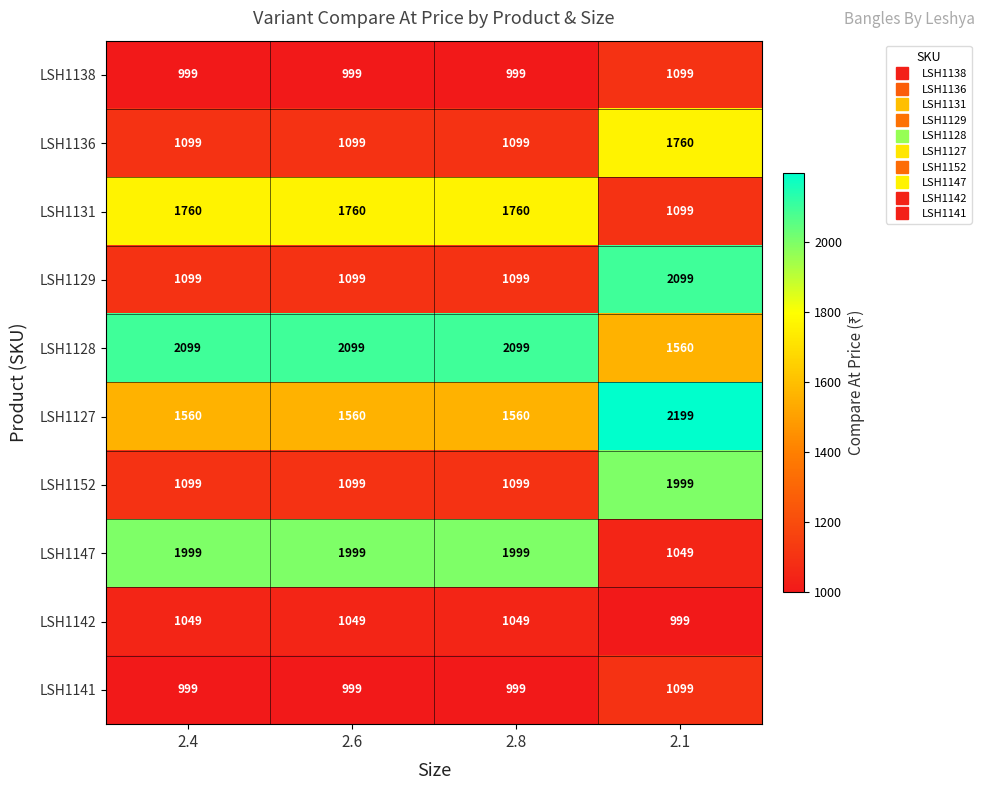

What is the average value of the LSH1141 series?

1024